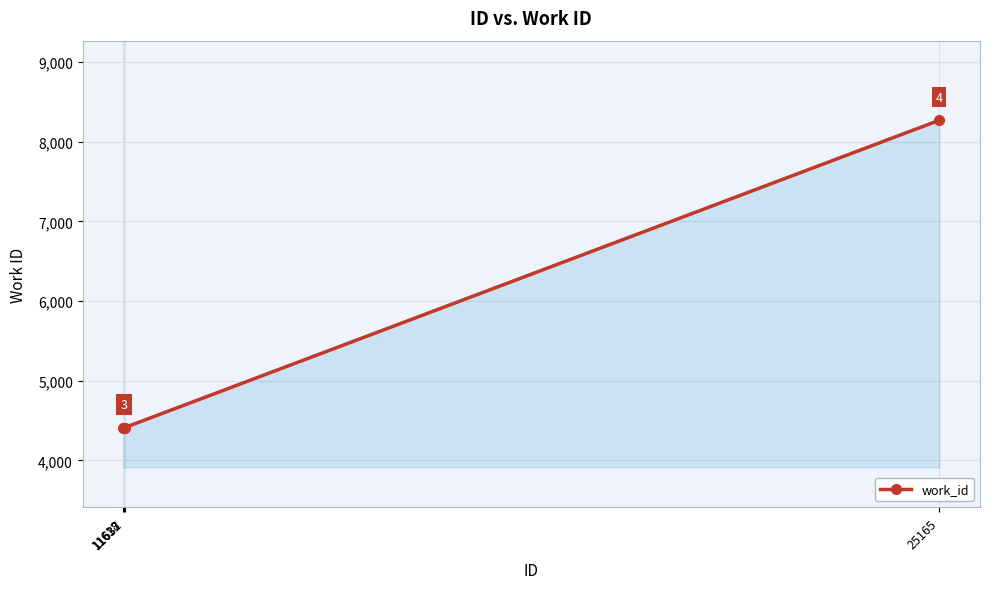

What is the change in value from 11632 to 25165?

+3859